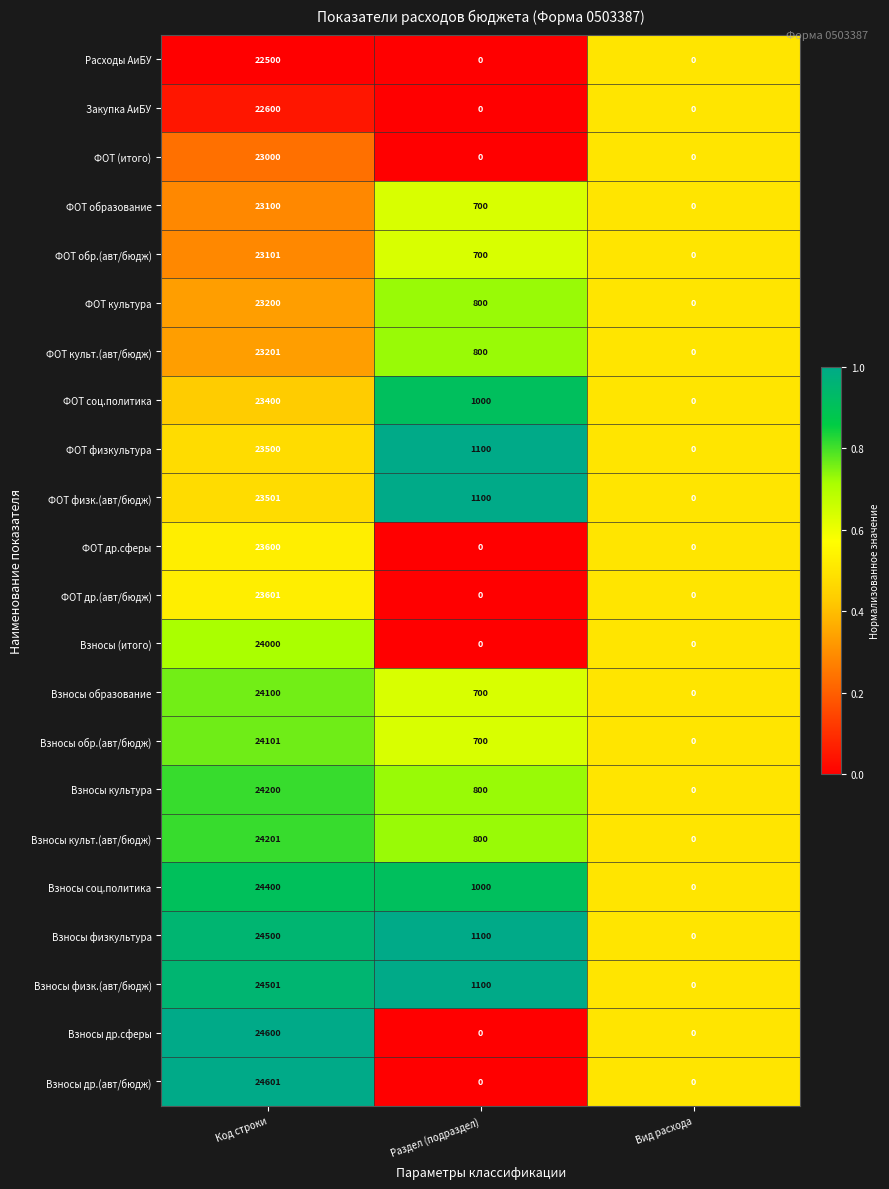

Rank the series by their maximum value, from highest to lowest.

Взносы др.(авт/бюдж), Взносы др.сферы, Взносы физк.(авт/бюдж), Взносы физкультура, Взносы соц.политика, Взносы культ.(авт/бюдж), Взносы культура, Взносы обр.(авт/бюдж), Взносы образование, Взносы (итого), ФОТ др.(авт/бюдж), ФОТ др.сферы, ФОТ физк.(авт/бюдж), ФОТ физкультура, ФОТ соц.политика, ФОТ культ.(авт/бюдж), ФОТ культура, ФОТ обр.(авт/бюдж), ФОТ образование, ФОТ (итого), Закупка АиБУ, Расходы АиБУ